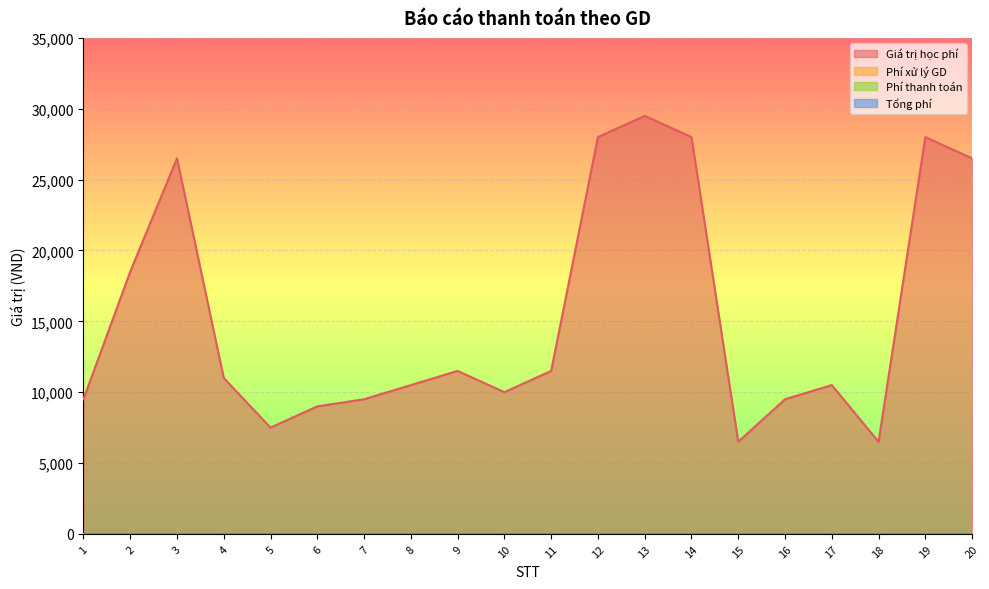

The value of Giá trị học phí at 11 is 11500. True or false?

True